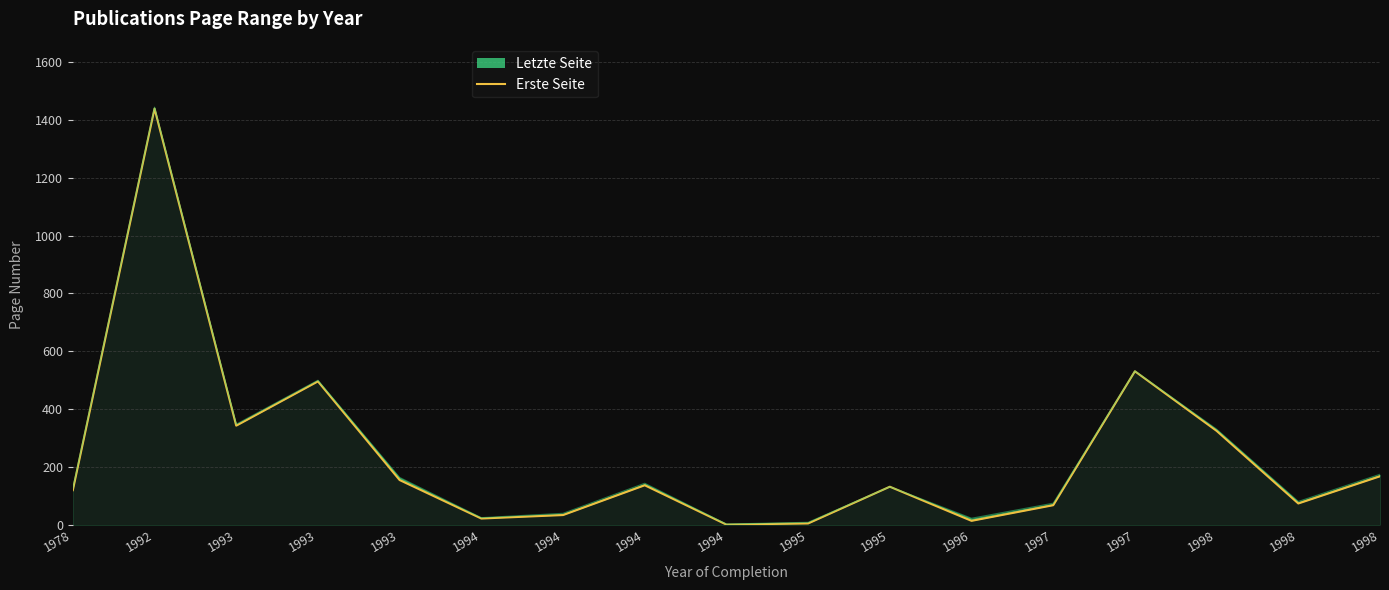

Reading right to left, list all the values displayed in this chart.

168	74	325	531	68	14	132	5	1	137	34	22	155	496	343	1439	120